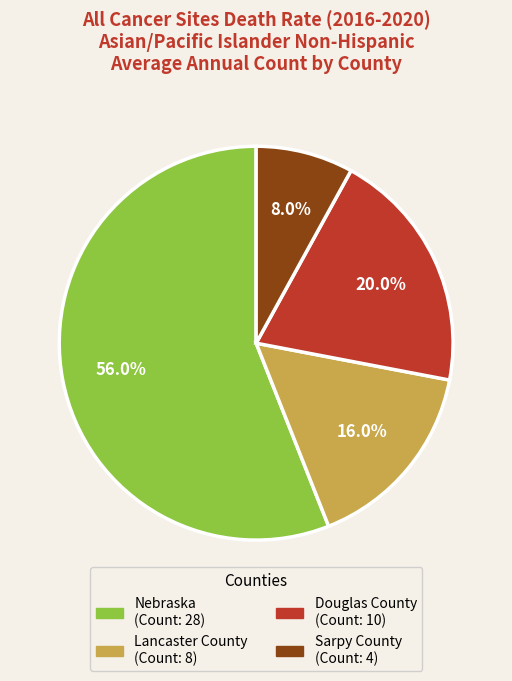

The Nebraska slice represents 43% of the pie. True or false?

False